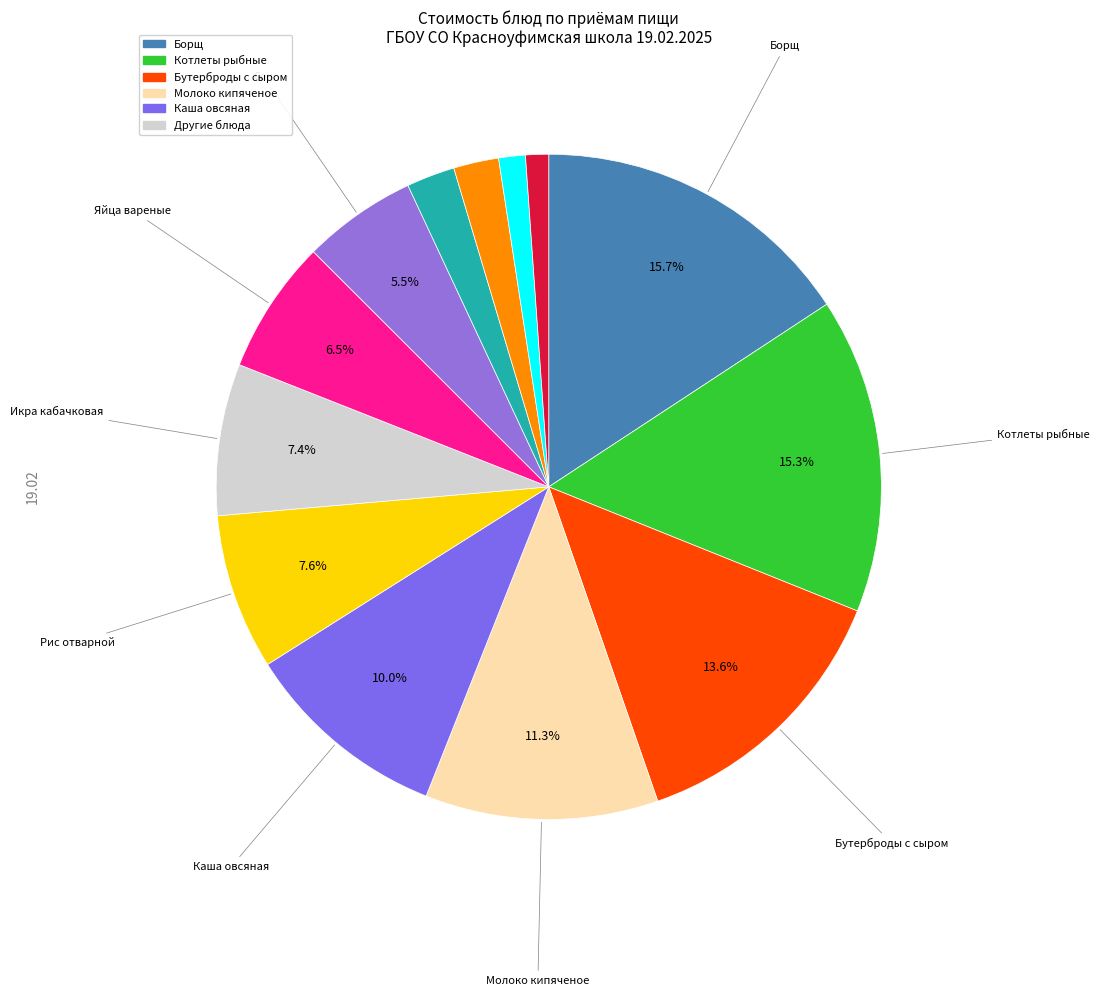

Which slice is the smallest?

Хлеб ржаной (обед)